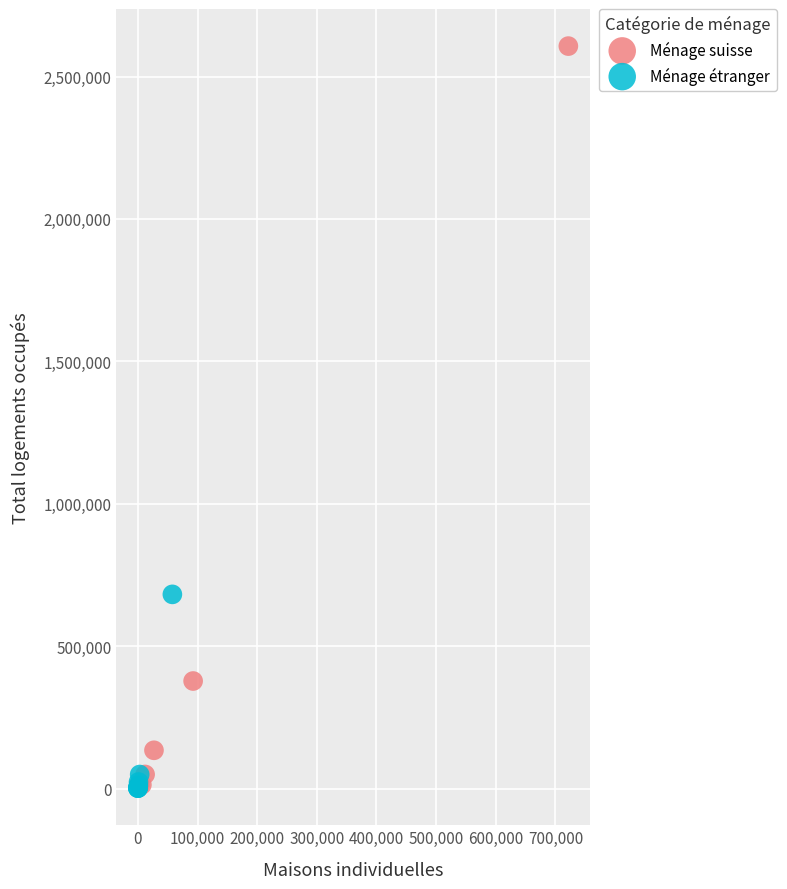

Which series reaches the maximum Y coordinate?

Ménage suisse